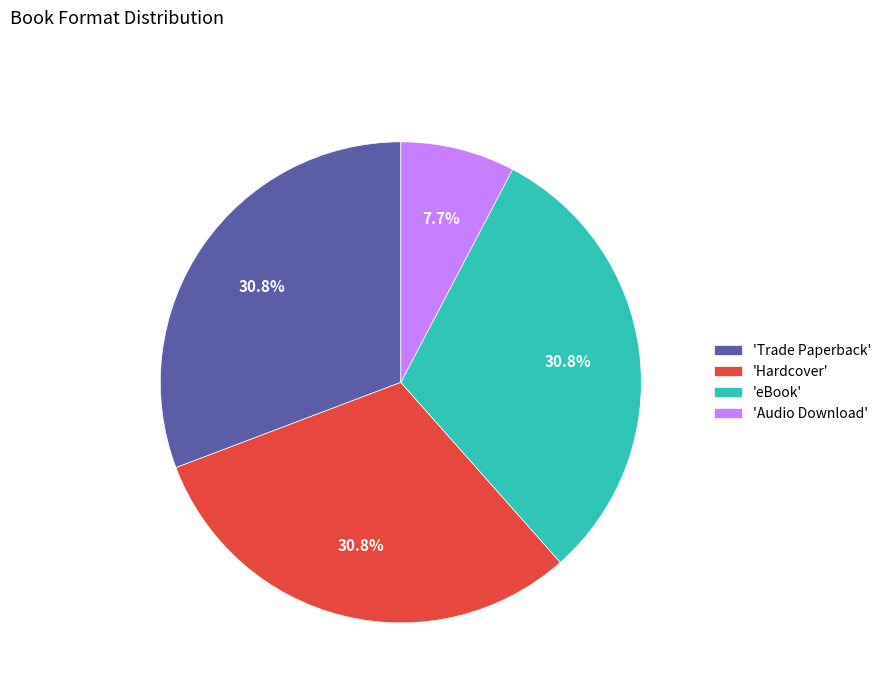

Does 'Audio Download' account for over 50% of the chart?

No